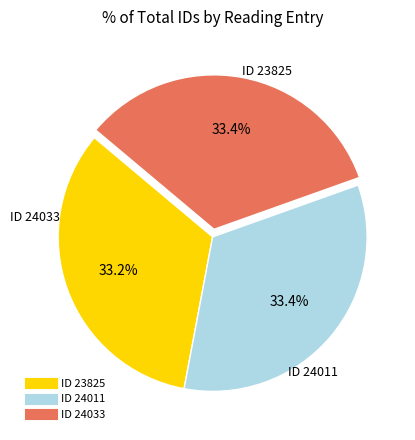

Is there a majority slice in this chart?

No